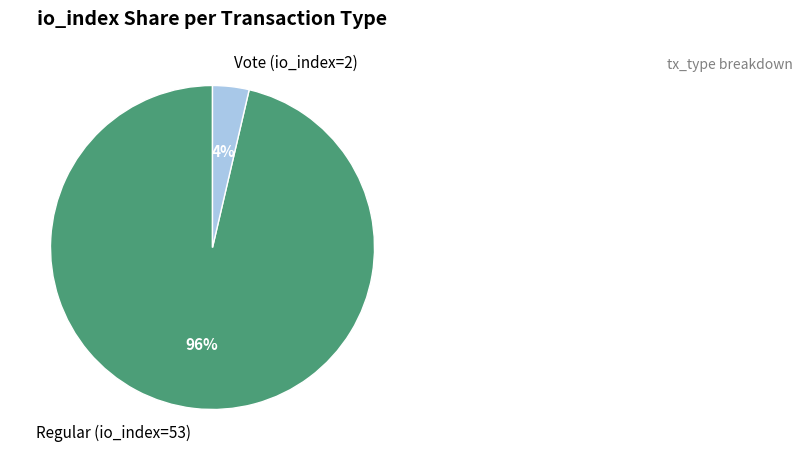

Is Vote (io_index=2) the majority of the pie?

No